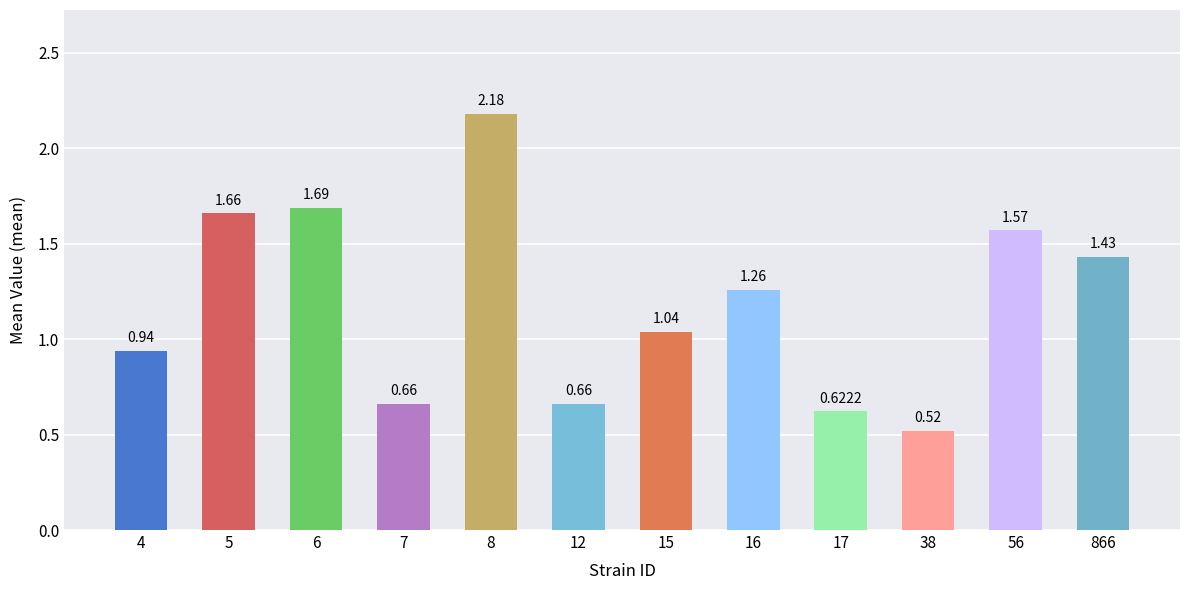

Which label corresponds to the largest value in the chart?

8